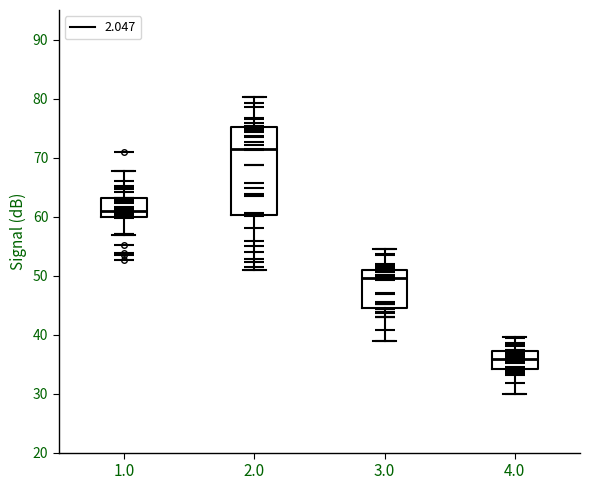

Which box's median line is the highest?

2.0